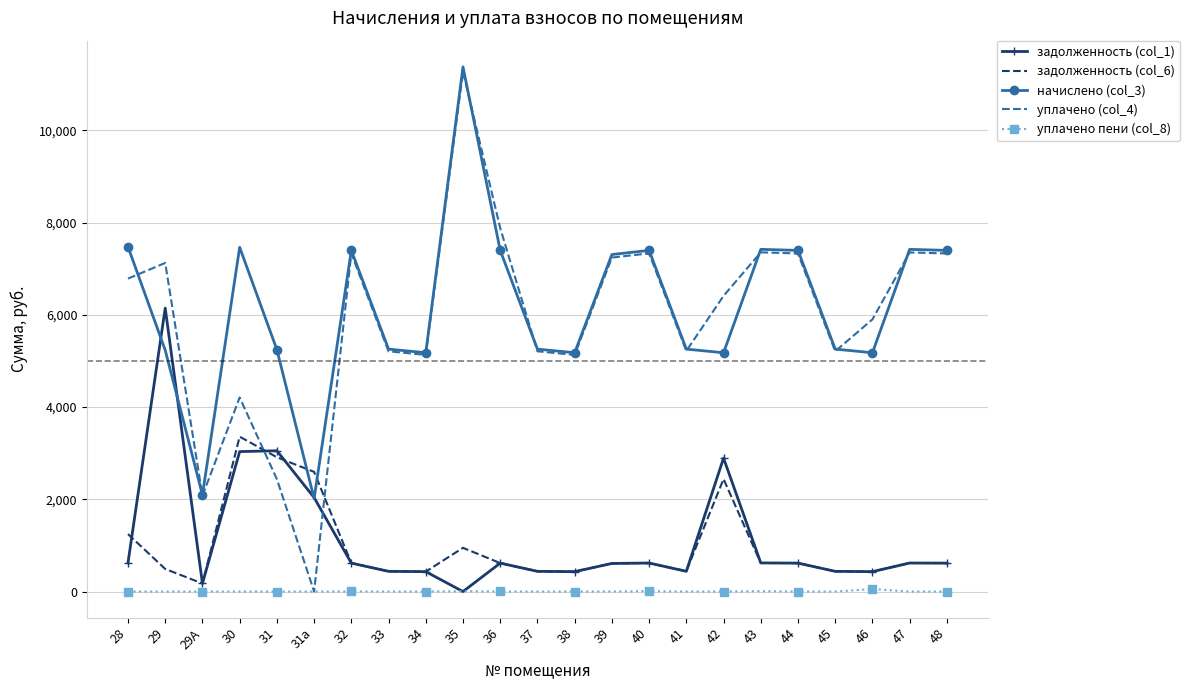

How many values in задолженность (col_1) are above zero?

22